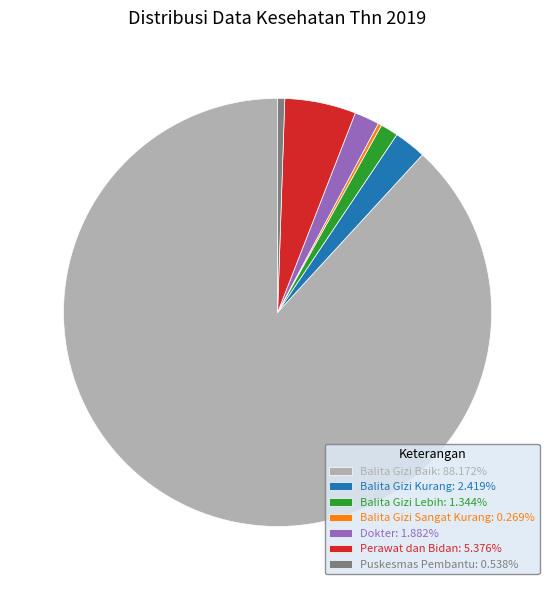

Do Balita Gizi Kurang: 2.419% and Balita Gizi Lebih: 1.344% together represent more than half of the pie?

No